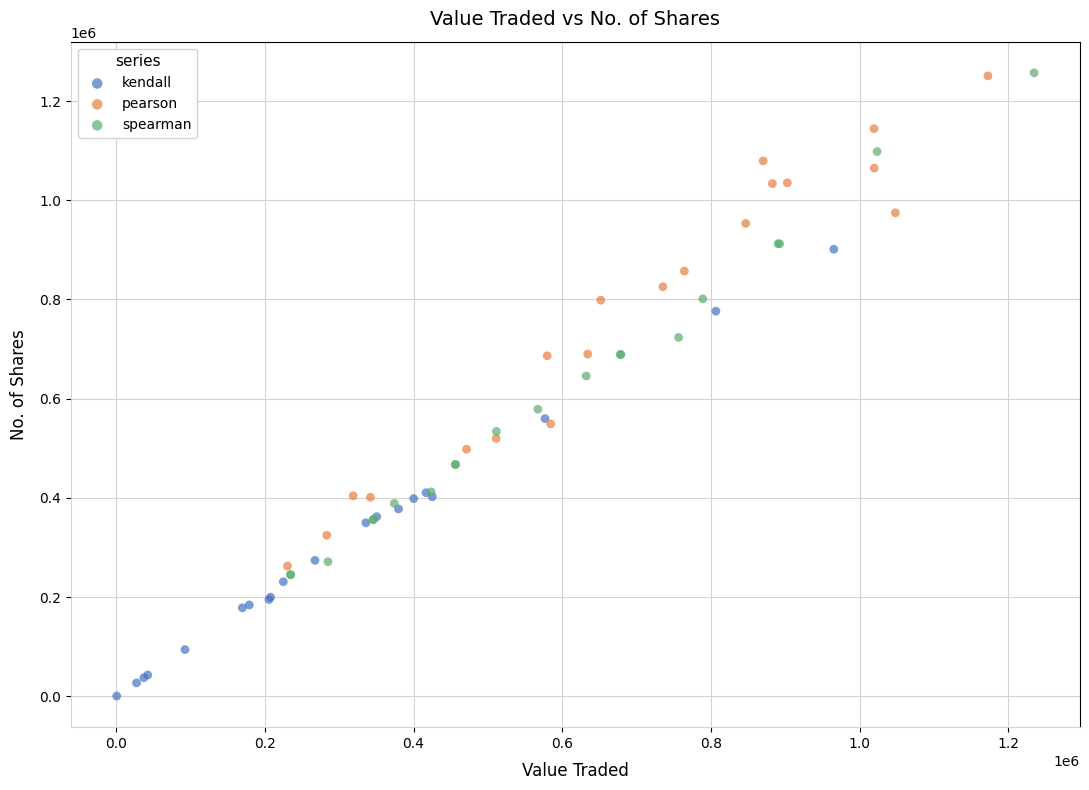

Which series has the widest spread of Y values?

spearman